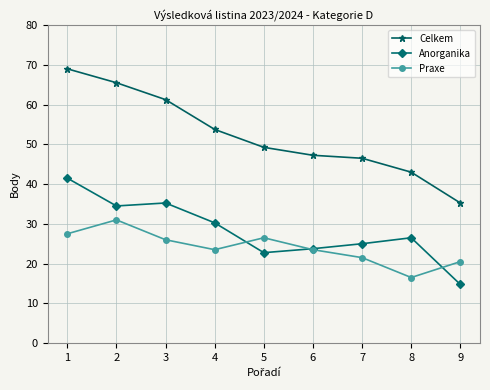

The value of Praxe at 9 is 20.5. True or false?

True